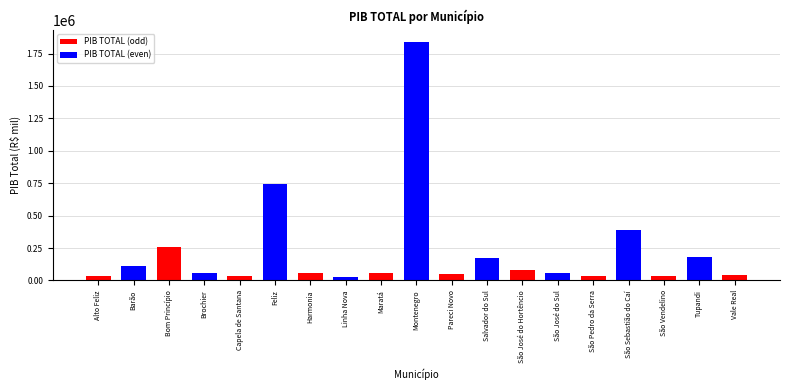

What is the ratio of the value at São Sebastião do Caí to the value at Maratá?

7.2